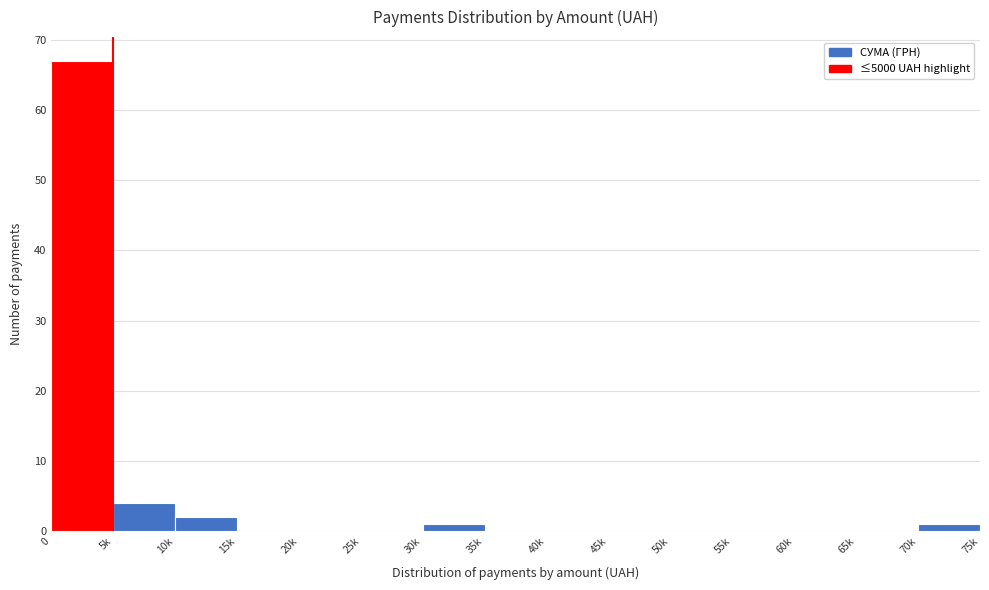

Reading right to left, extract all data points from this chart.

70k=1	65k=0	60k=0	55k=0	50k=0	45k=0	40k=0	35k=0	30k=1	25k=0	20k=0	15k=0	10k=2	5k=4	0=67